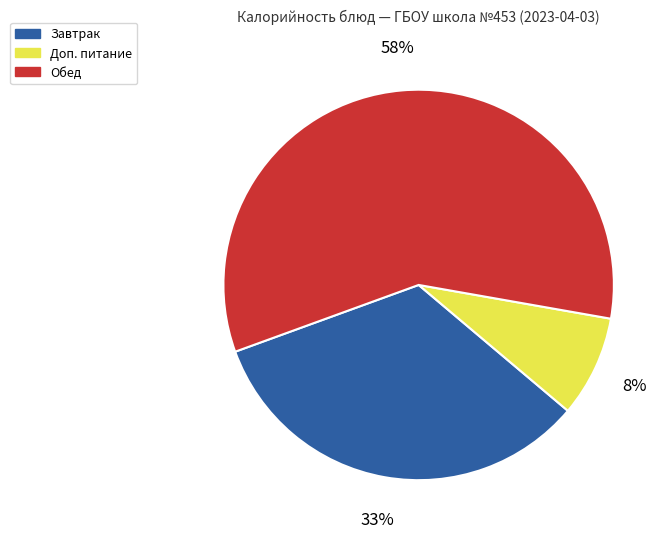

Approximately how many times larger is the value at Завтрак compared to Обед?

0.6